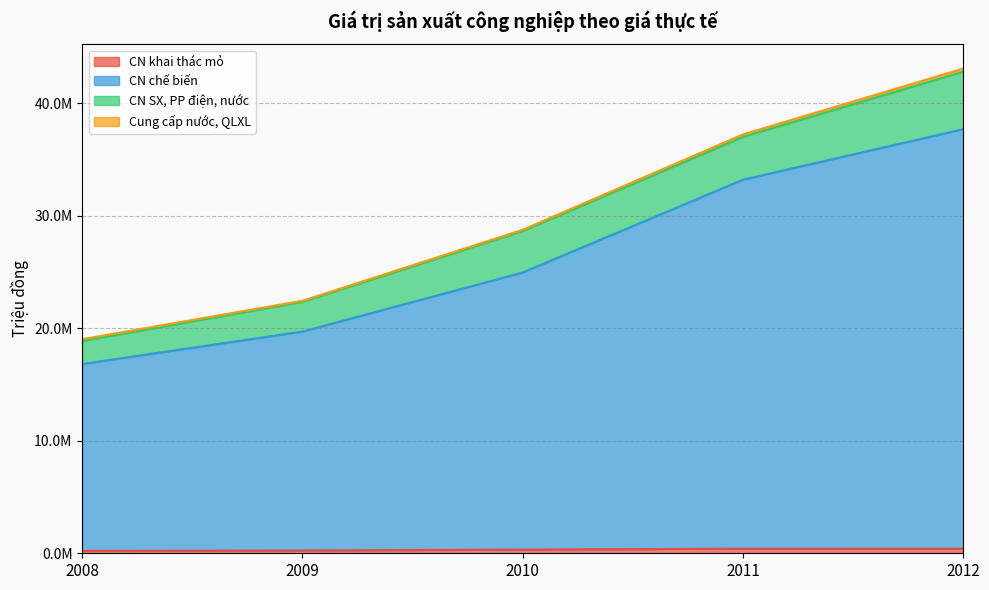

At which category is the sum across all series the highest?

2012